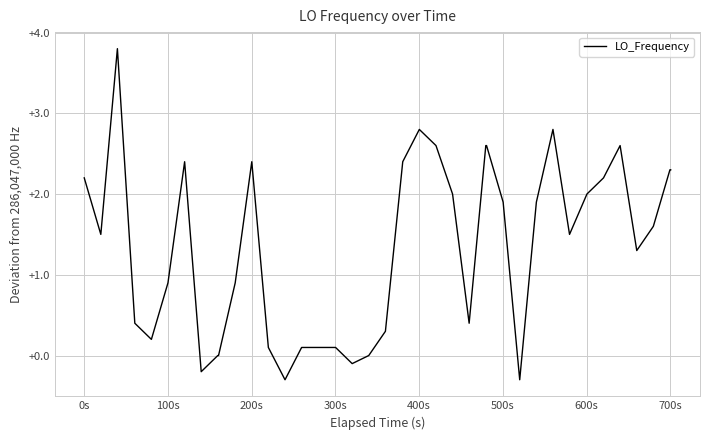

What is the minimum value shown in the chart?

-0.3